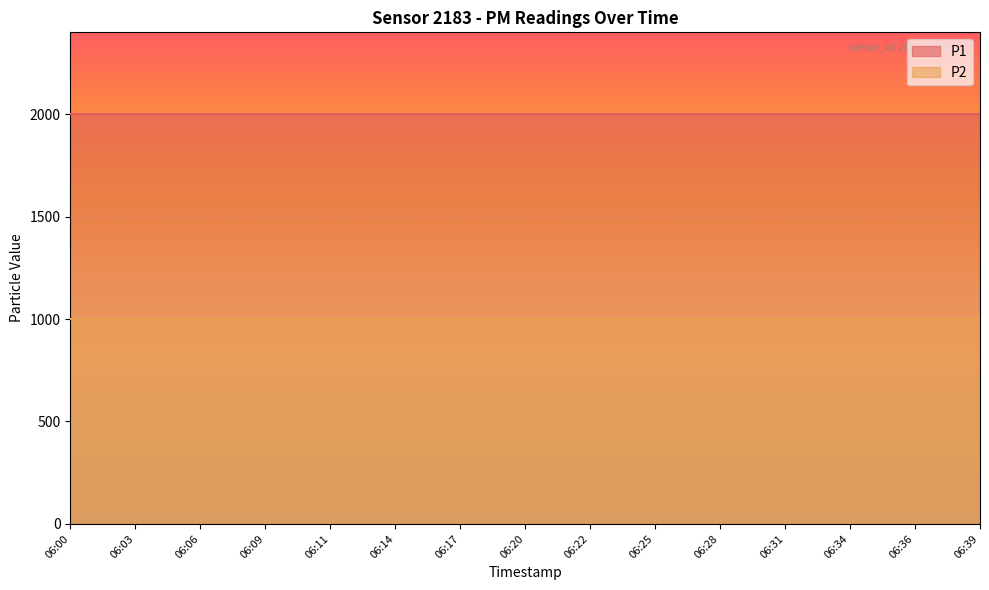

True or false: P1 and P2 cross at least once.

False